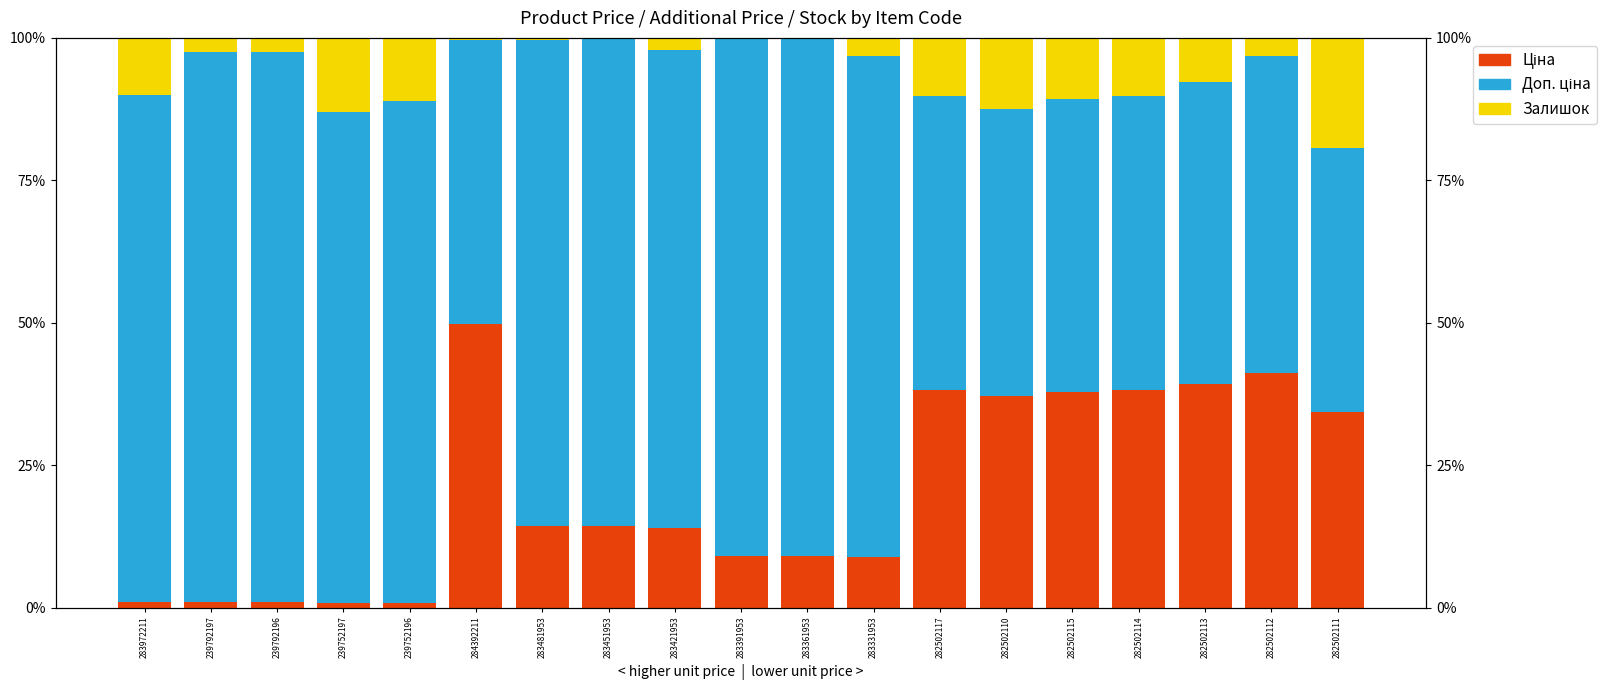

At which category is the sum across all series the highest?

239752197